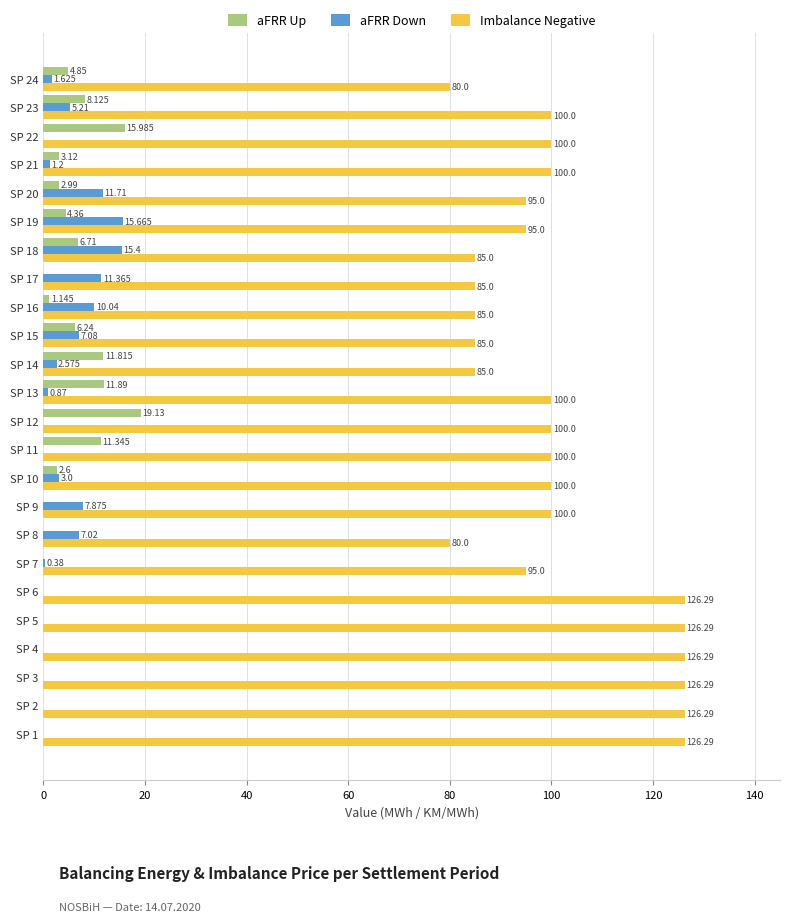

Which series changed the most between SP 13 and SP 15?

Imbalance Negative